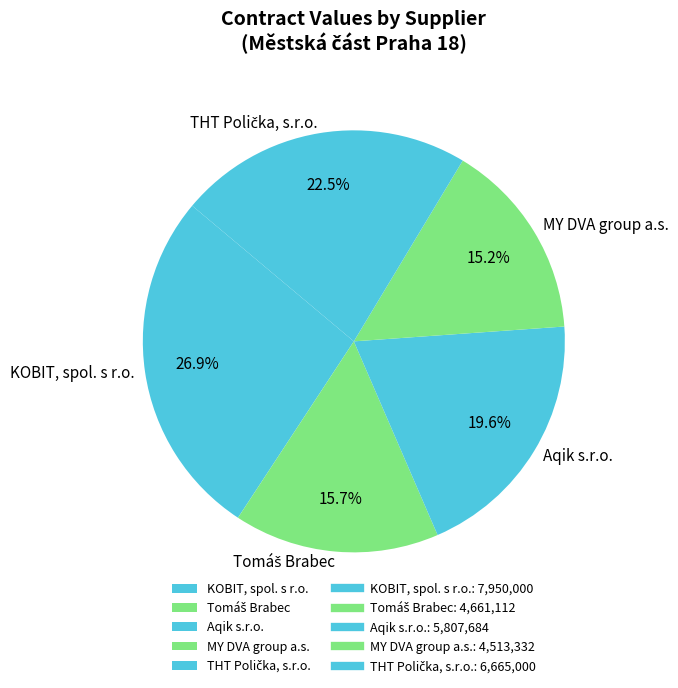

Which category has the biggest portion of the pie?

KOBIT, spol. s r.o.